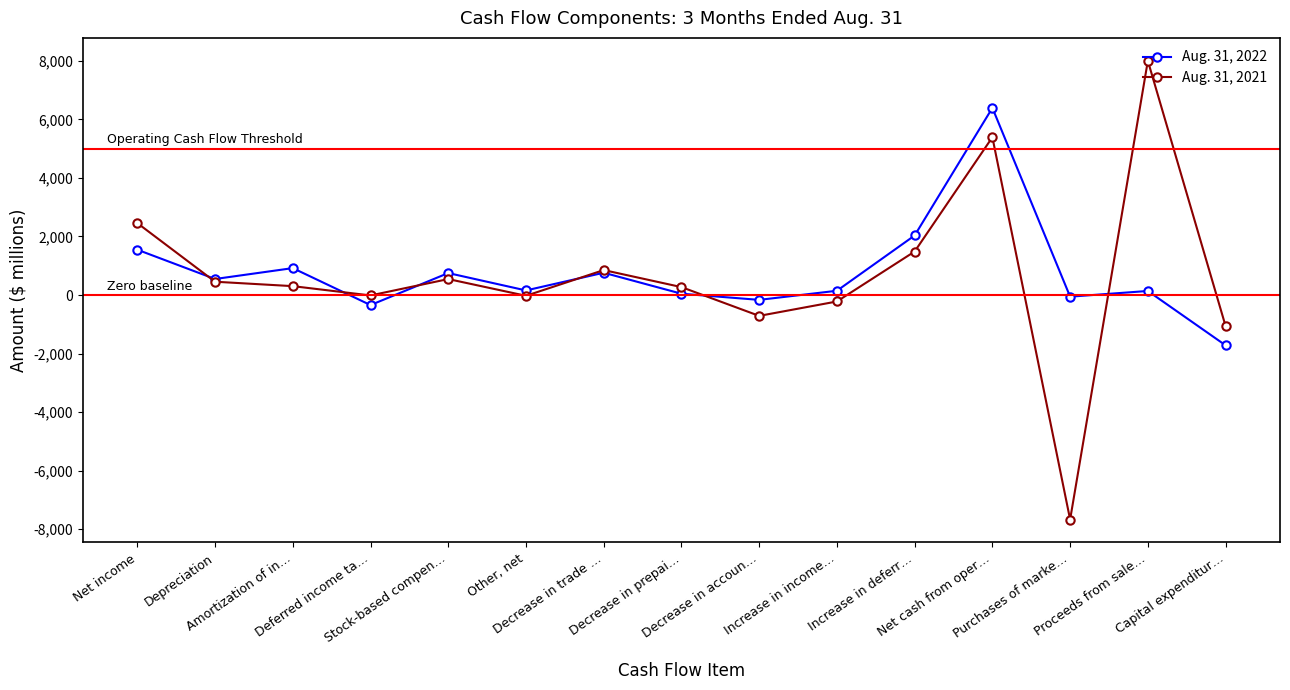

What is the difference between the highest and lowest values at Decrease in accoun…?

547